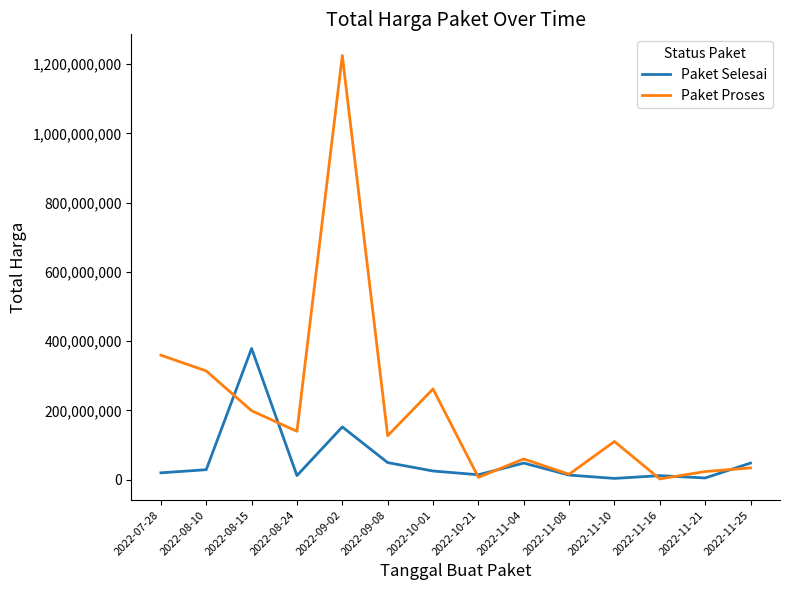

Where is Paket Proses nearest to the value 613538875?

2022-07-28